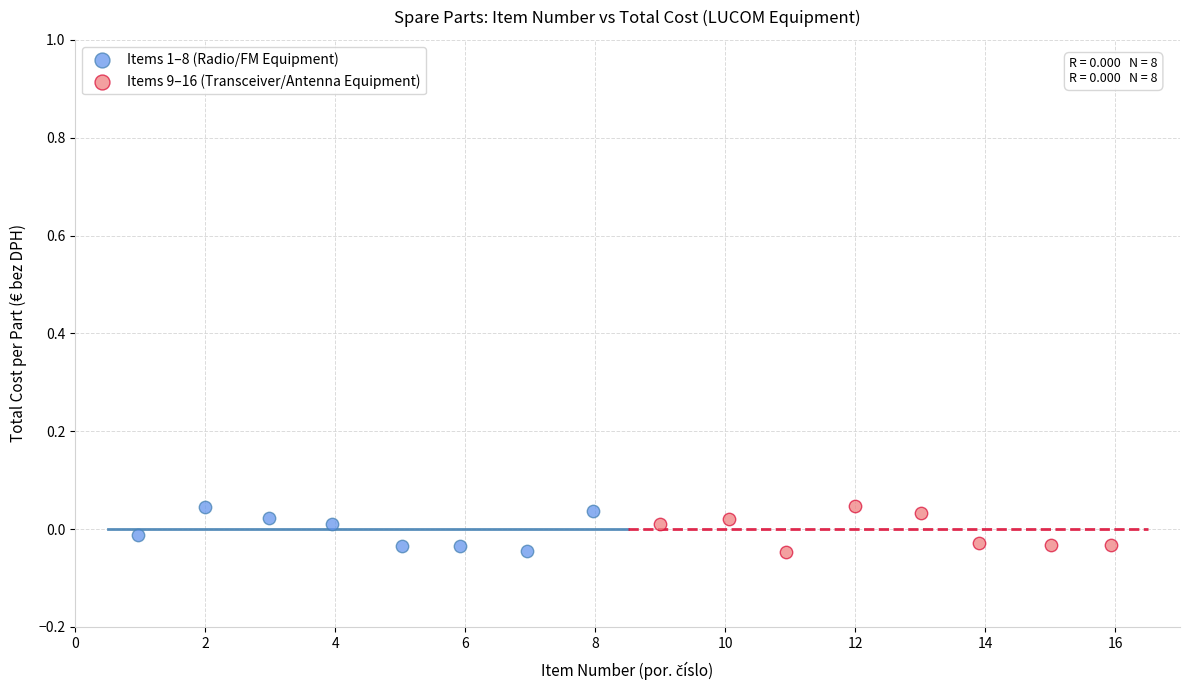

What are all the series names shown in the legend?

Items 1–8 (Radio/FM Equipment), Items 9–16 (Transceiver/Antenna Equipment)